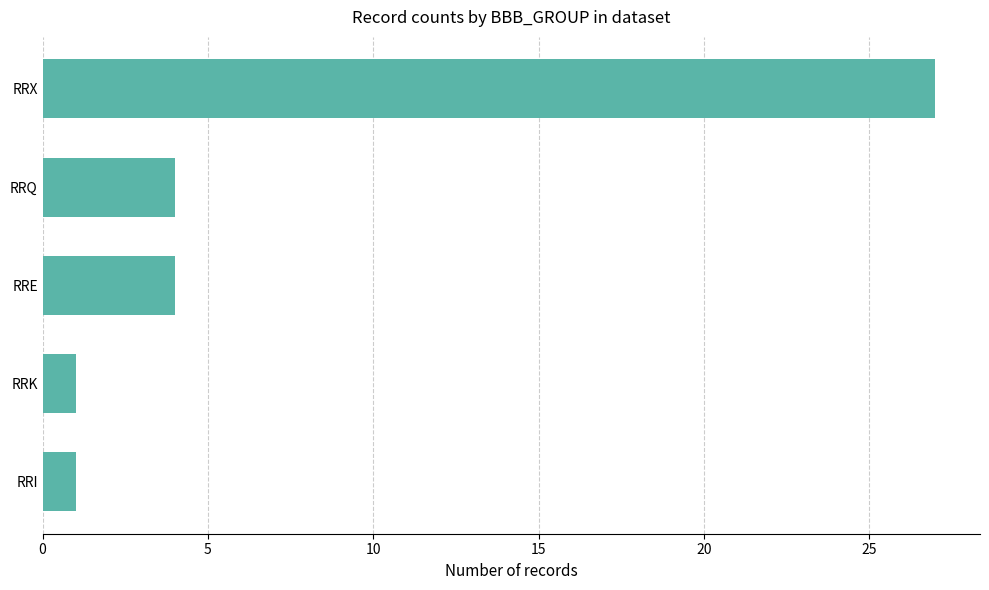

Between RRE and RRI, which is larger?

RRE